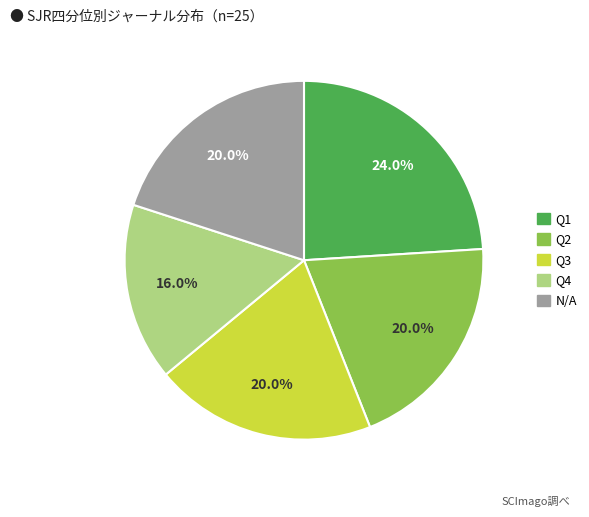

Does Q2 represent more than half of the total?

No